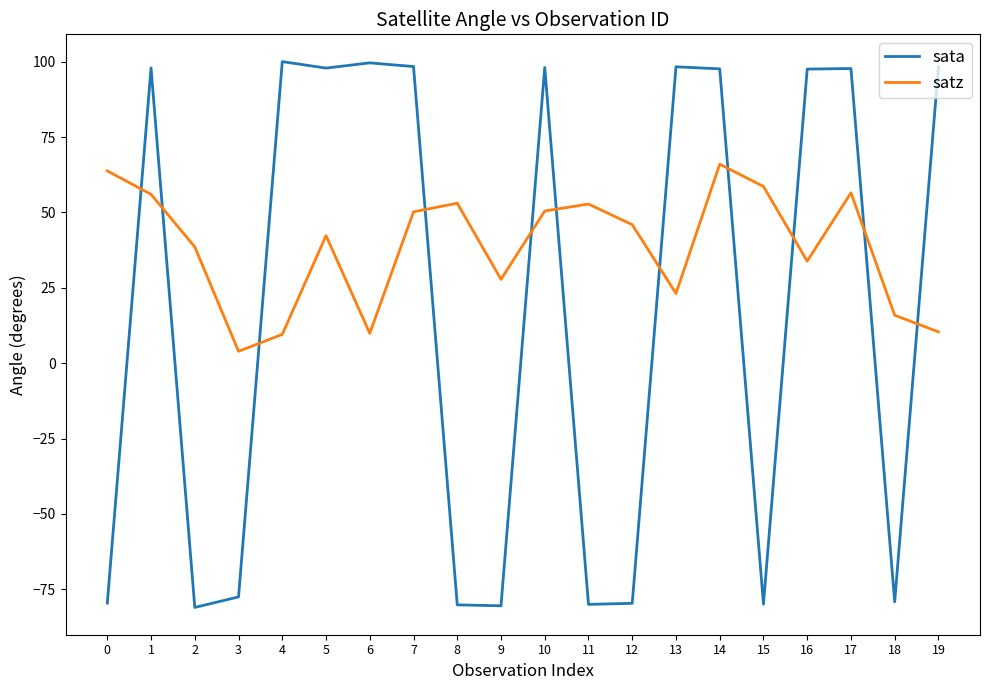

Where is satz nearest to the value 34?

16